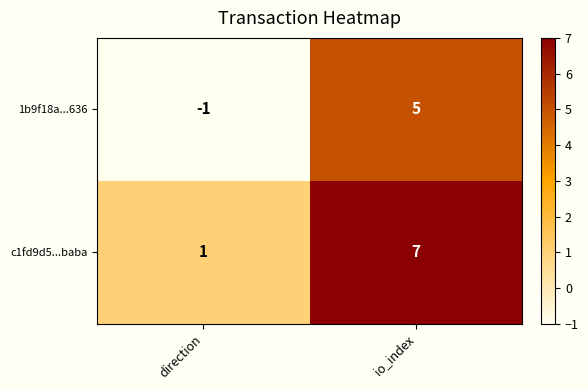

At which category is the sum across all series the highest?

io_index